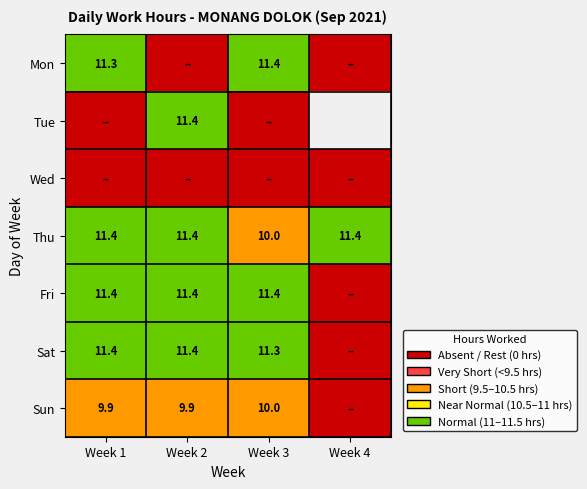

Is the value of Thu at Week 3 greater than the value of Mon at Week 1?

No